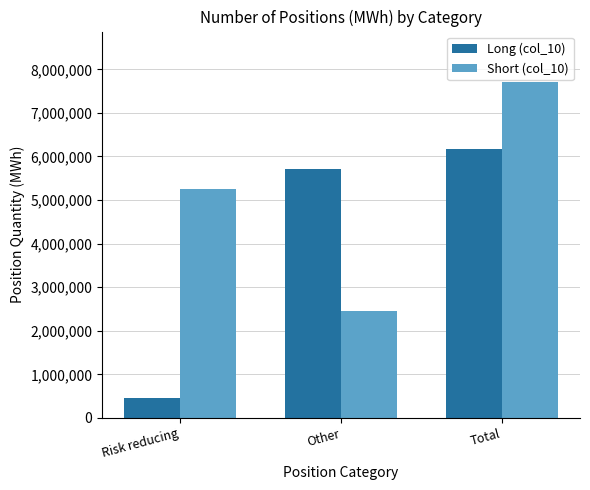

What is the value of the Long (col_10) bar at the 2nd from the left?

5714558